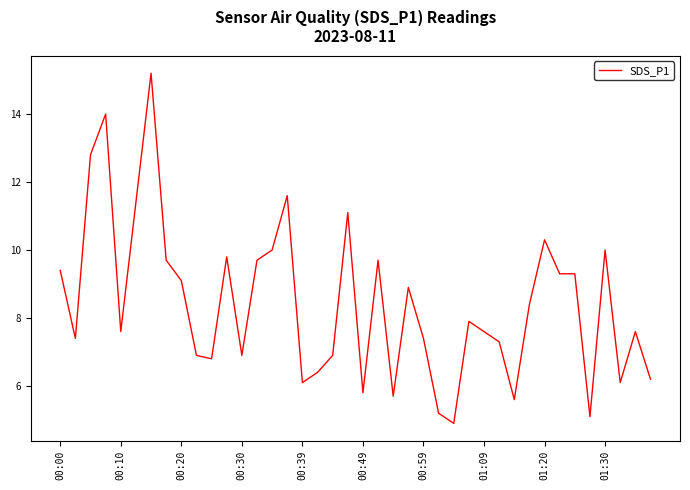

What is the minimum value shown in the chart?

4.9